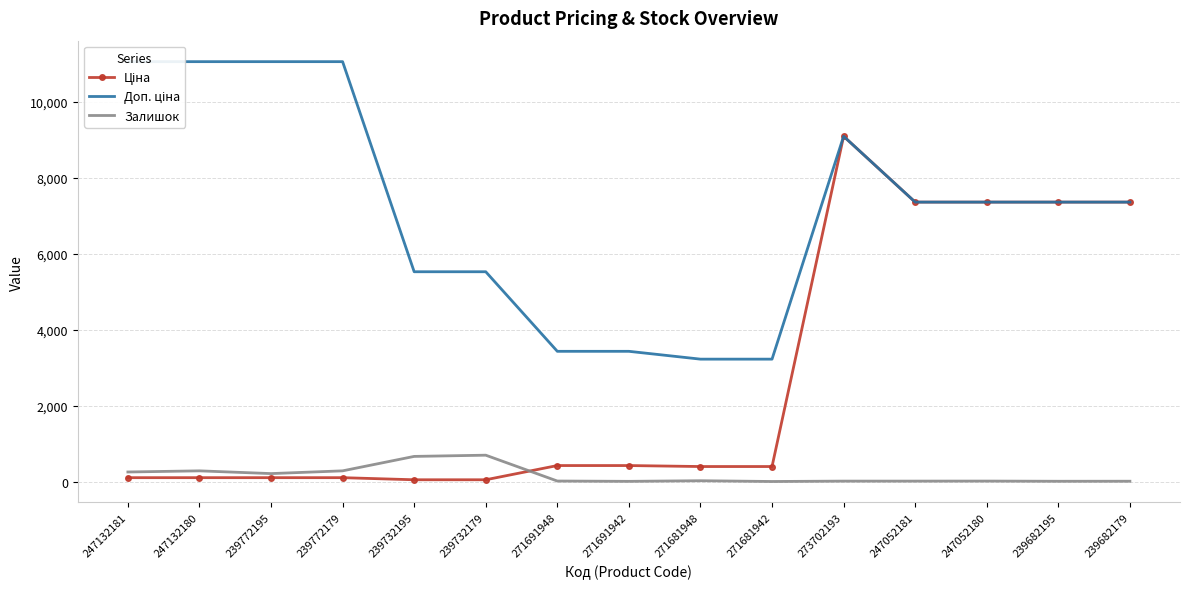

True or false: Залишок has a value of 1240.9 at 239732179.

False